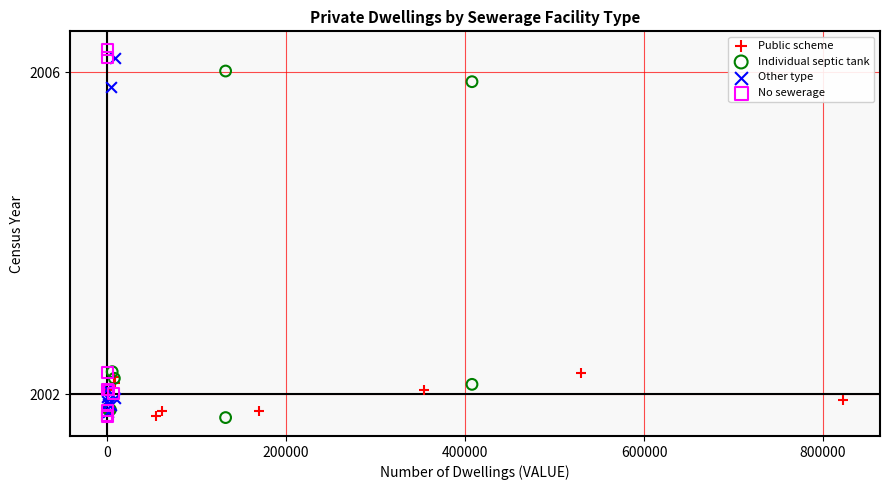

What are all the series names shown in the legend?

Public scheme, Individual septic tank, Other type, No sewerage